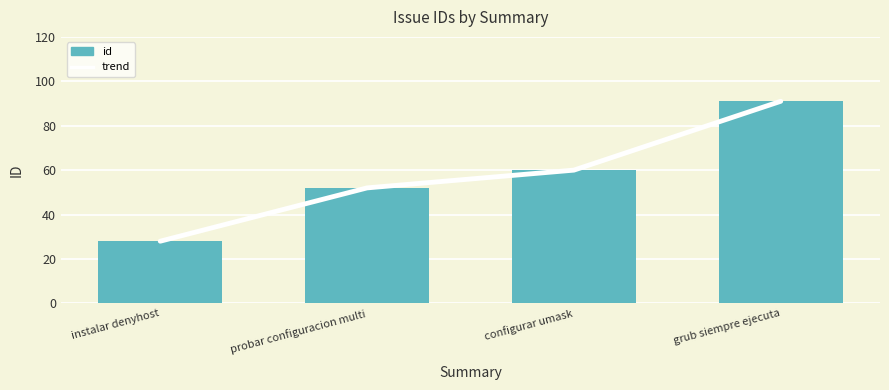

What is the label of the 1st bar from the right?

grub siempre ejecuta